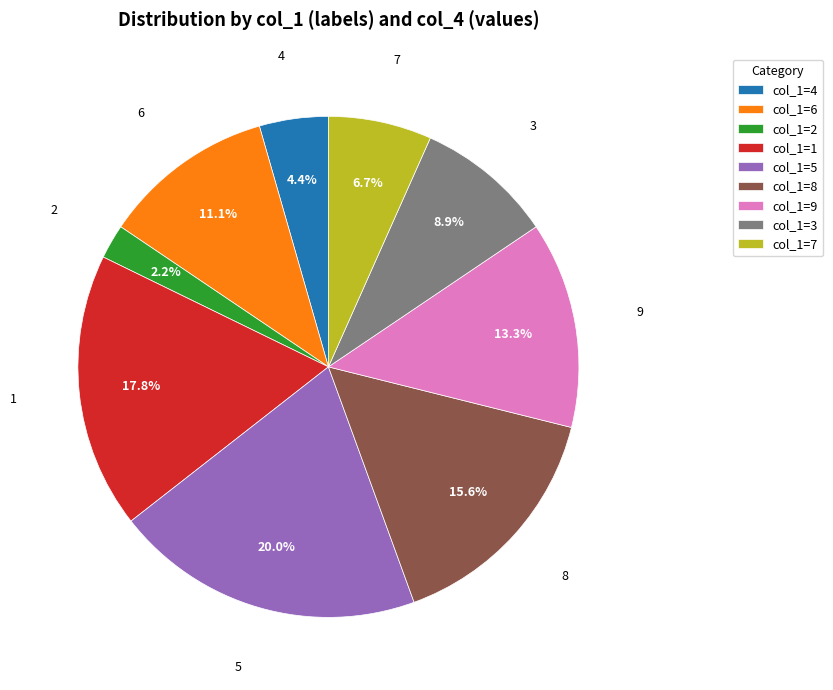

To the nearest percent, what is the average slice percentage?

11%